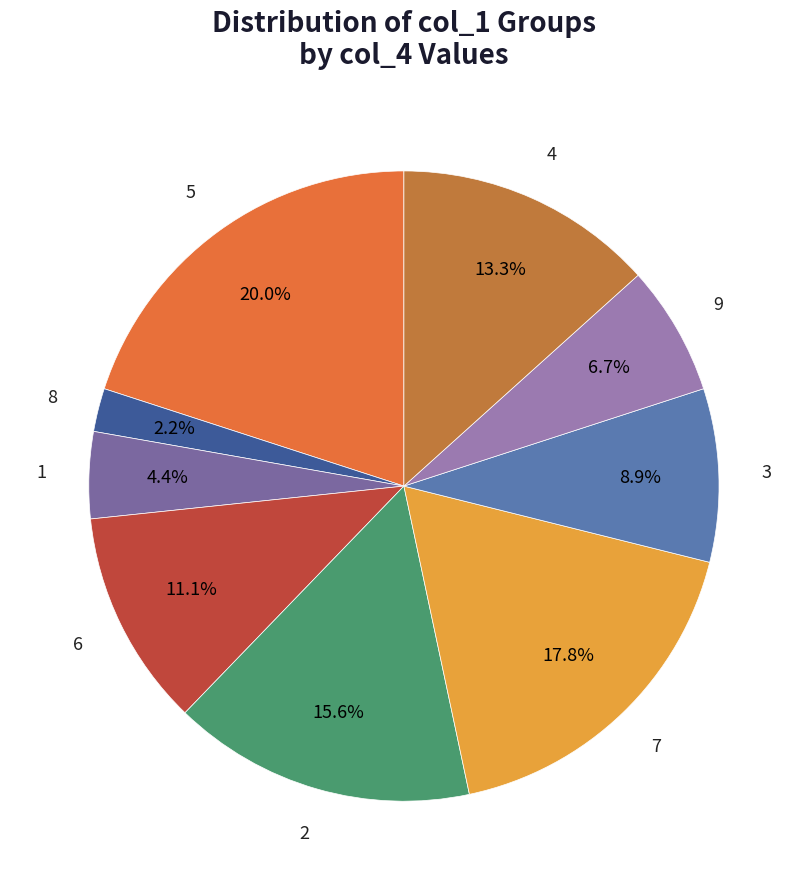

Is there any slice that represents more than half of the pie?

No